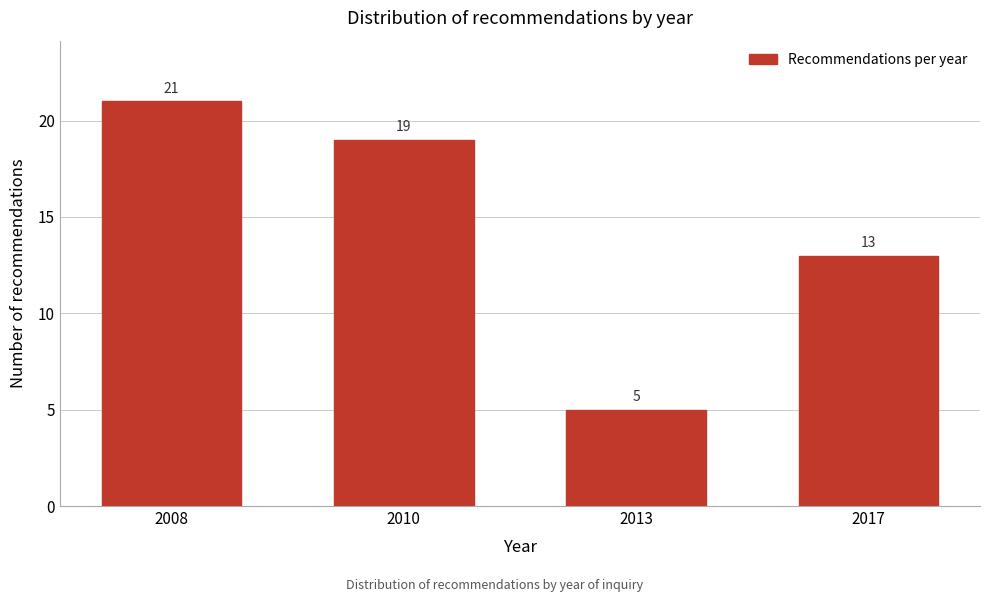

Reading right to left, list all the values displayed in this chart.

13	5	19	21